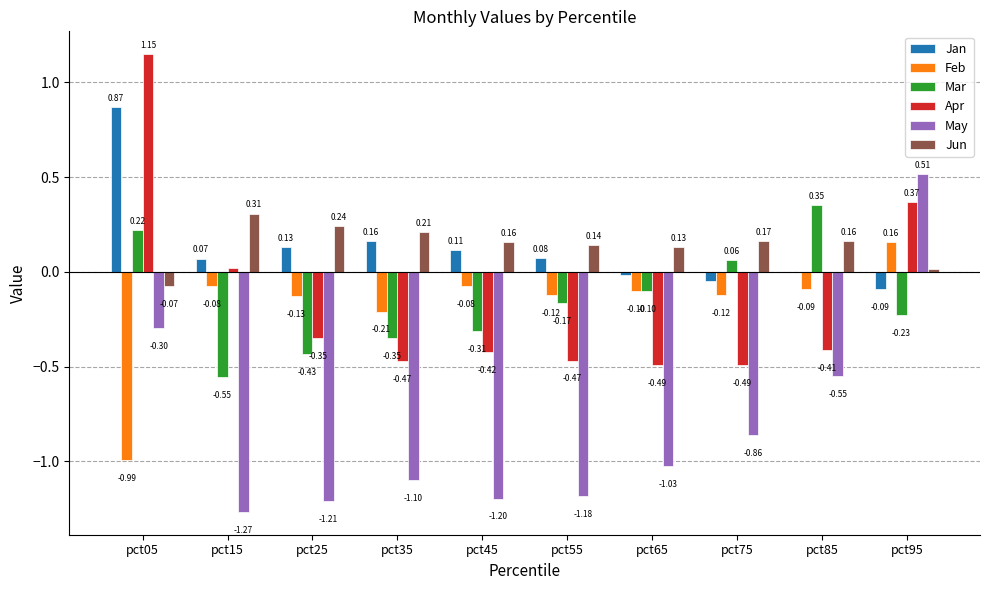

Between pct35 and pct45, which series saw the biggest shift?

Feb